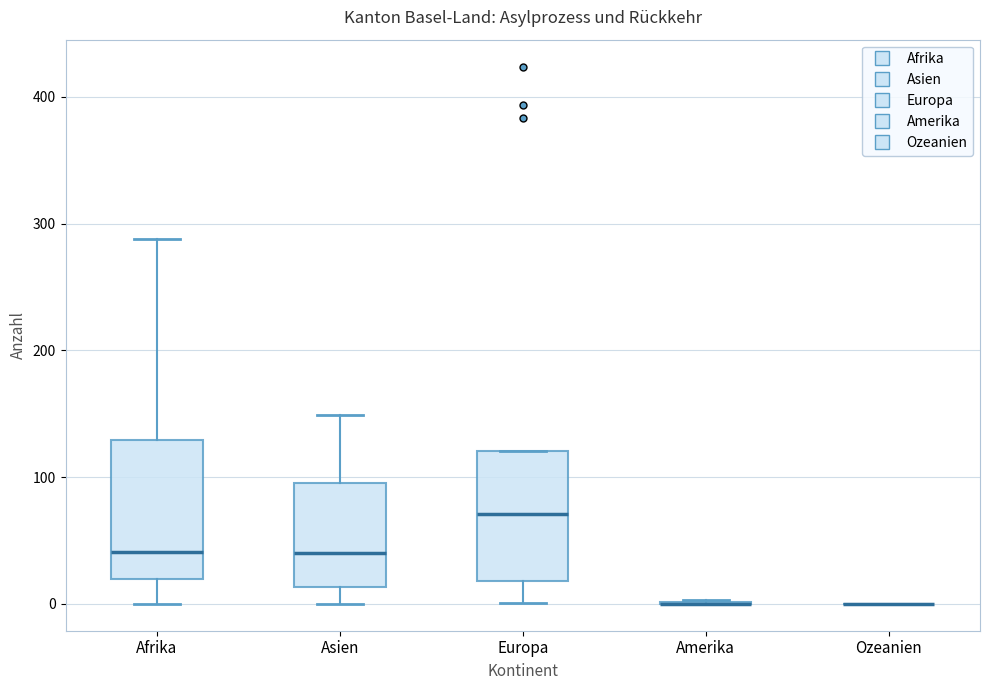

Reading left to right, transcribe this box plot: for each box, give where its median line is, the range the box spans, and where its two whiskers end, as read against the y-axis. The values are not printed on the chart, so give them approximately, as read against the axis.

Afrika: median 40, box 20 to 130, whiskers 0 to 290
Asien: median 40, box 10 to 100, whiskers 0 to 150
Europa: median 70, box 20 to 120, whiskers 0 to 120
Amerika: box collapsed to a line at 0, whiskers 0 to 0
Ozeanien: box collapsed to a line at 0, whiskers 0 to 0